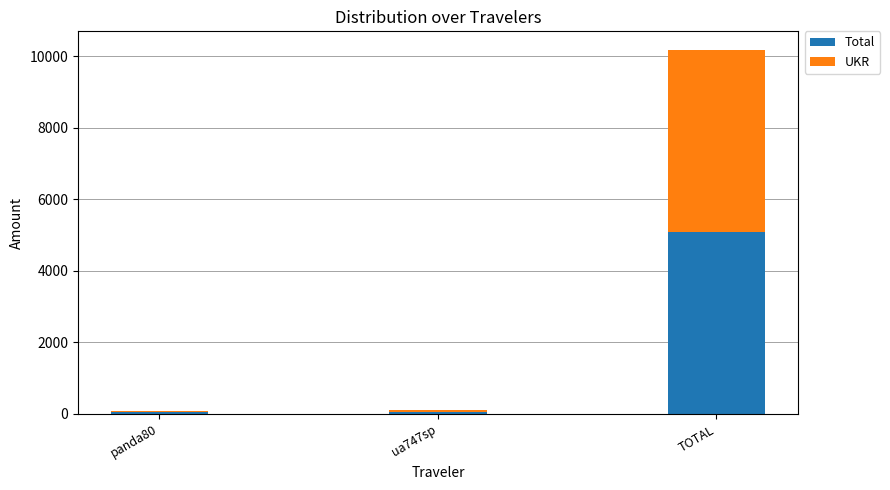

What is the highest value of the Total series?

5094.9